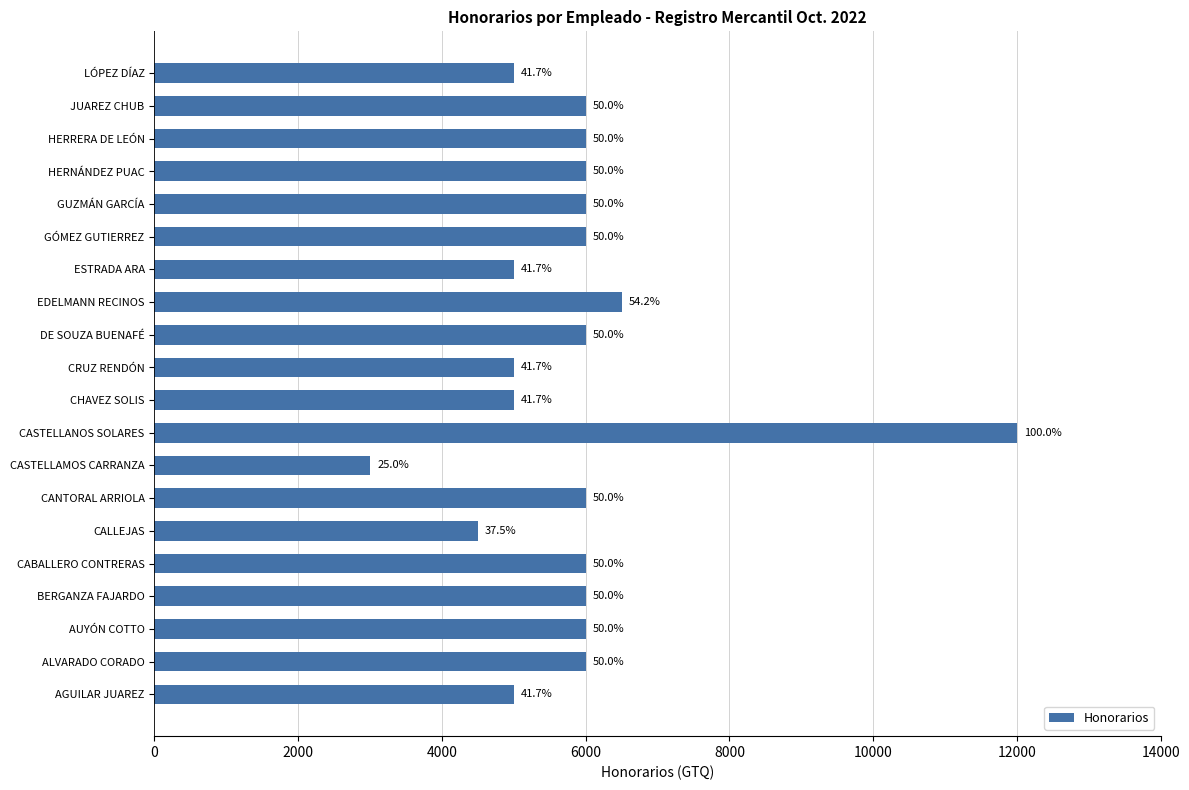

How many bars are there in total?

20